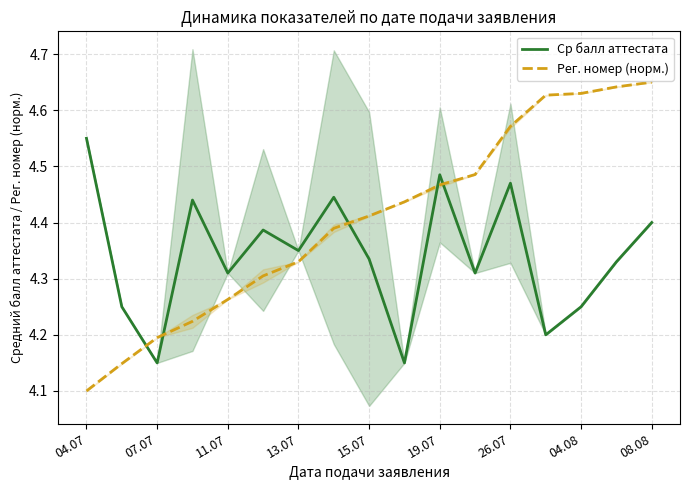

Reading left to right, what are all the values shown in this chart?

Ср балл аттестата: 4.5	4.2	4.2	4.4	4.3	4.4	4.3	4.4	4.3	4.2	4.5	4.3	4.5	4.2	4.2	4.3	4.4
Рег. номер (норм.): 4.1	4.1	4.2	4.2	4.3	4.3	4.3	4.4	4.4	4.4	4.5	4.5	4.6	4.6	4.6	4.6	4.6